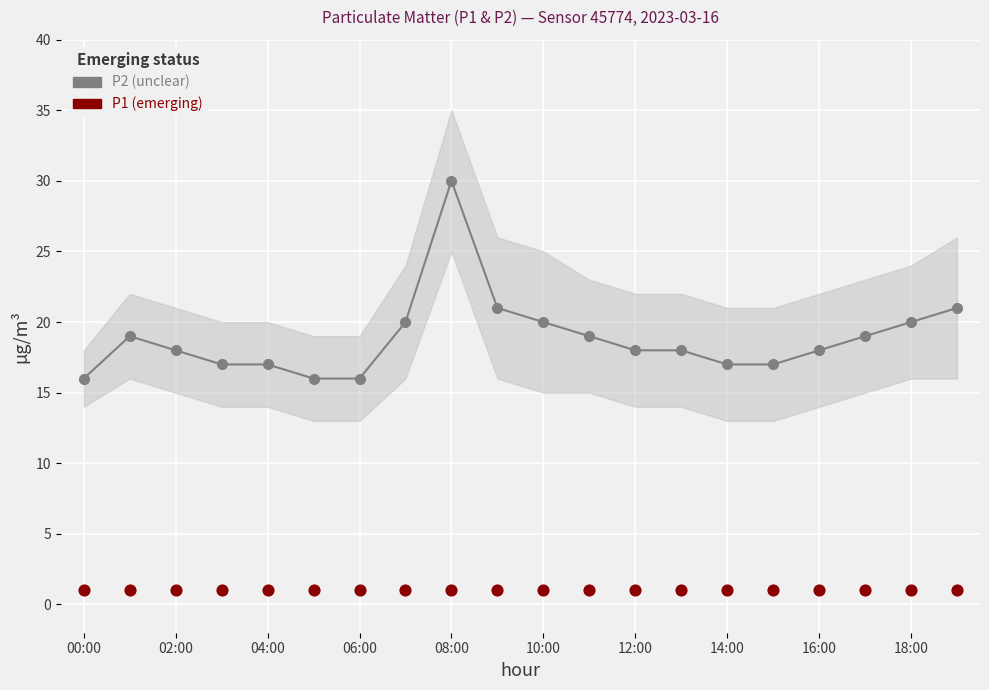

Which series reaches the maximum Y coordinate?

P2 (unclear)